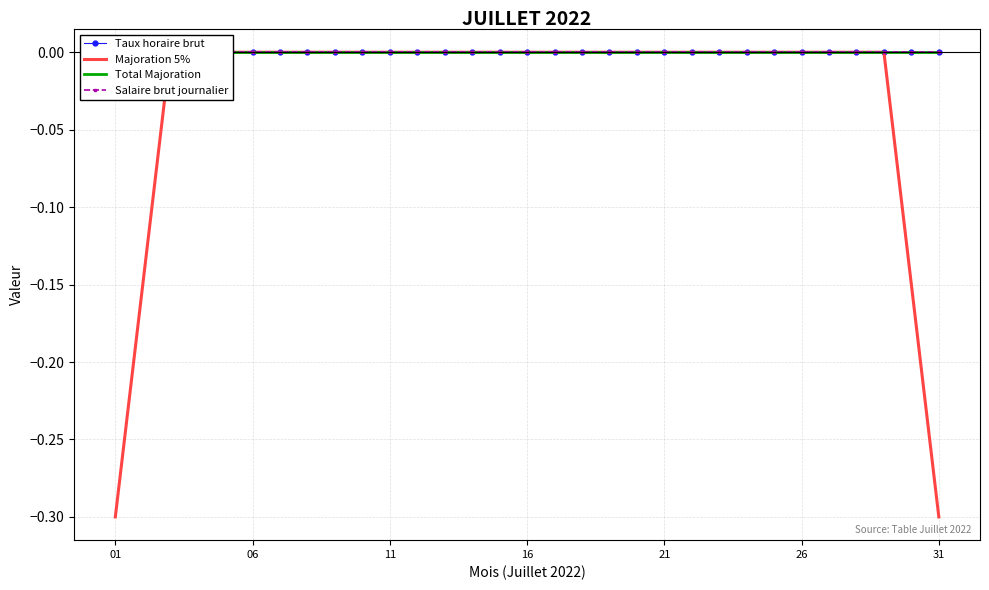

True or false: Salaire brut journalier has a value of 0.0 at 31.

True